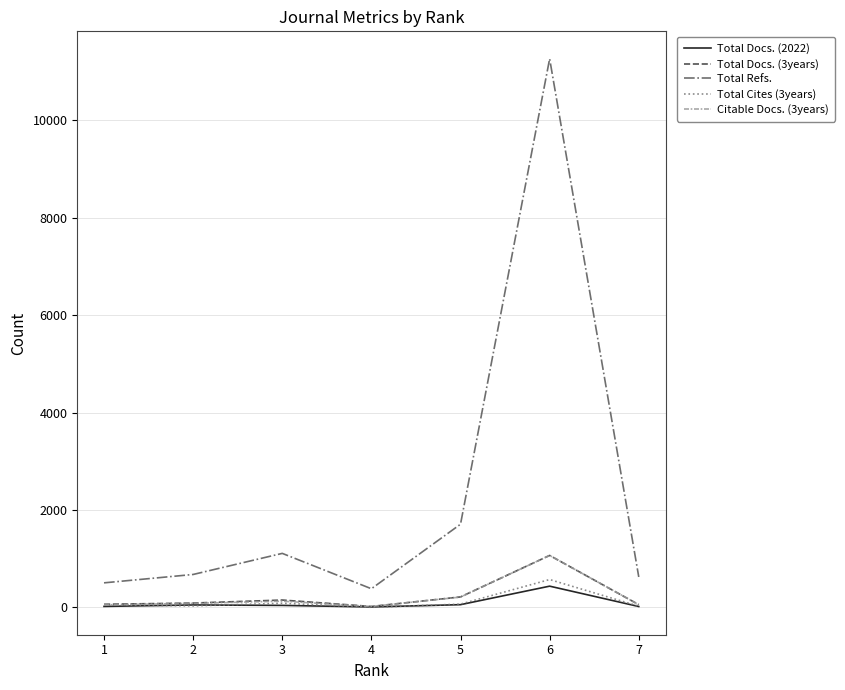

True or false: Total Docs. (2022) and Total Refs. cross at least once.

False